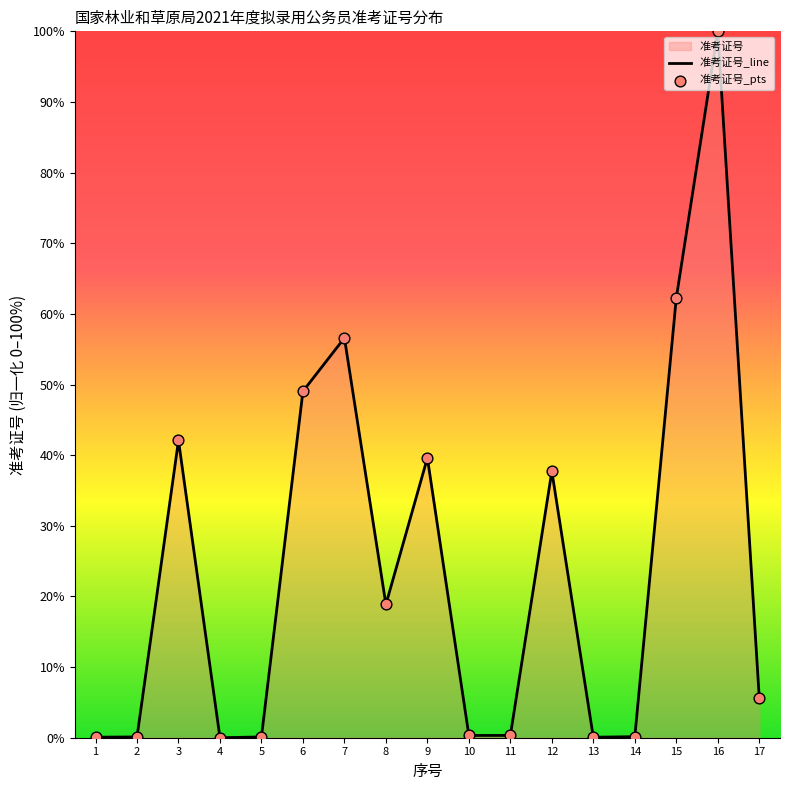

At how many categories does at least one series exceed 2?

9